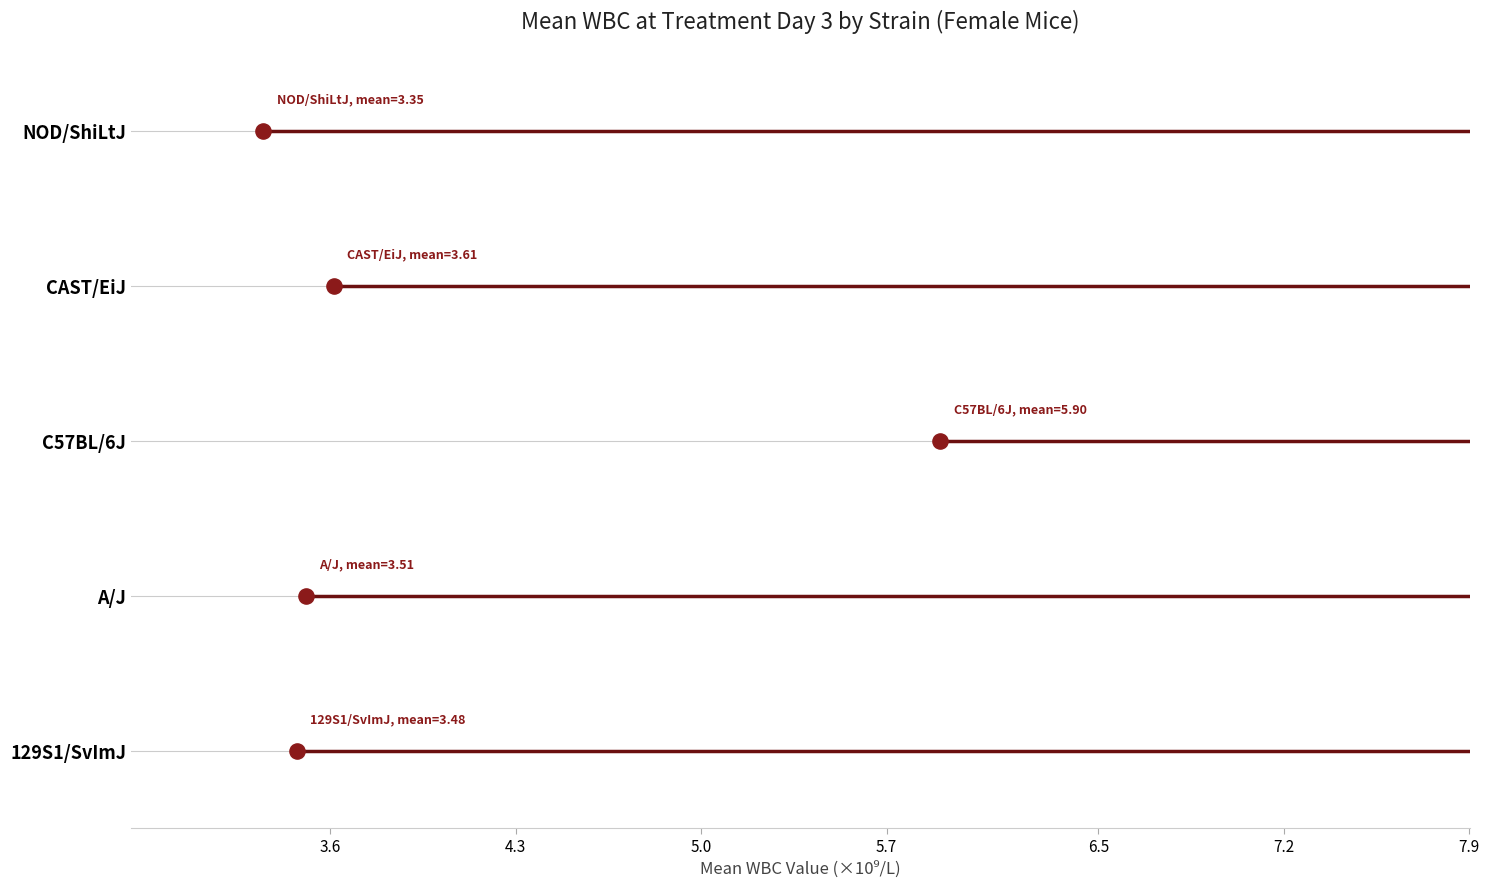

Which series contains the lowest Y value?

129S1/SvImJ